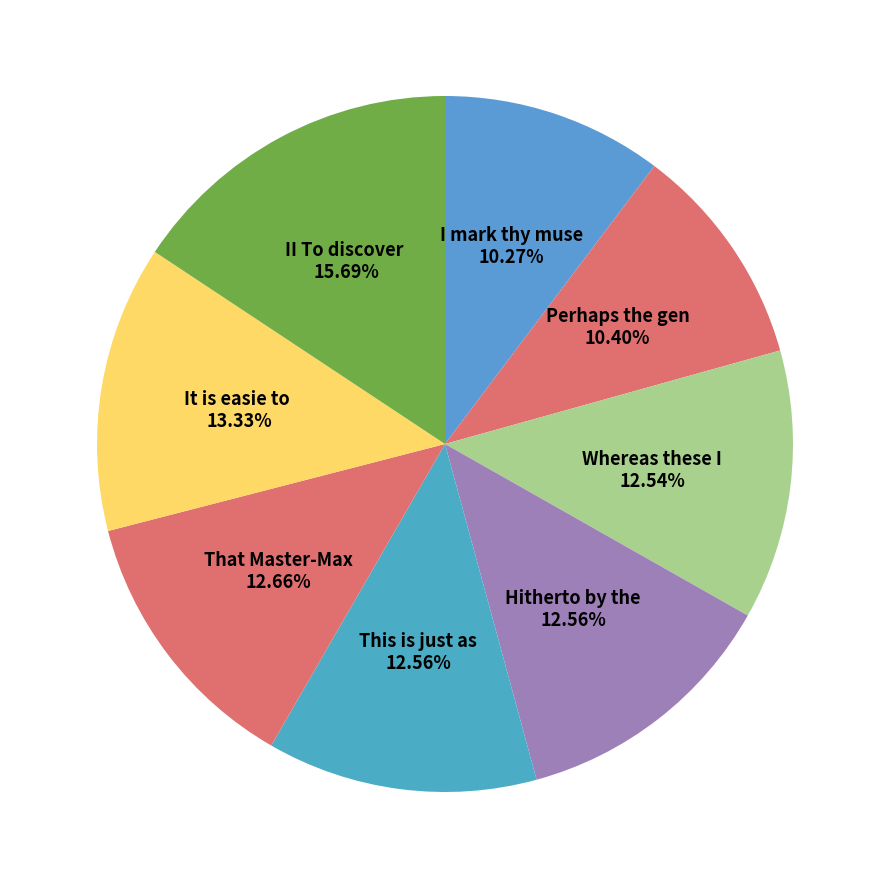

How many slices are in this pie chart?

8